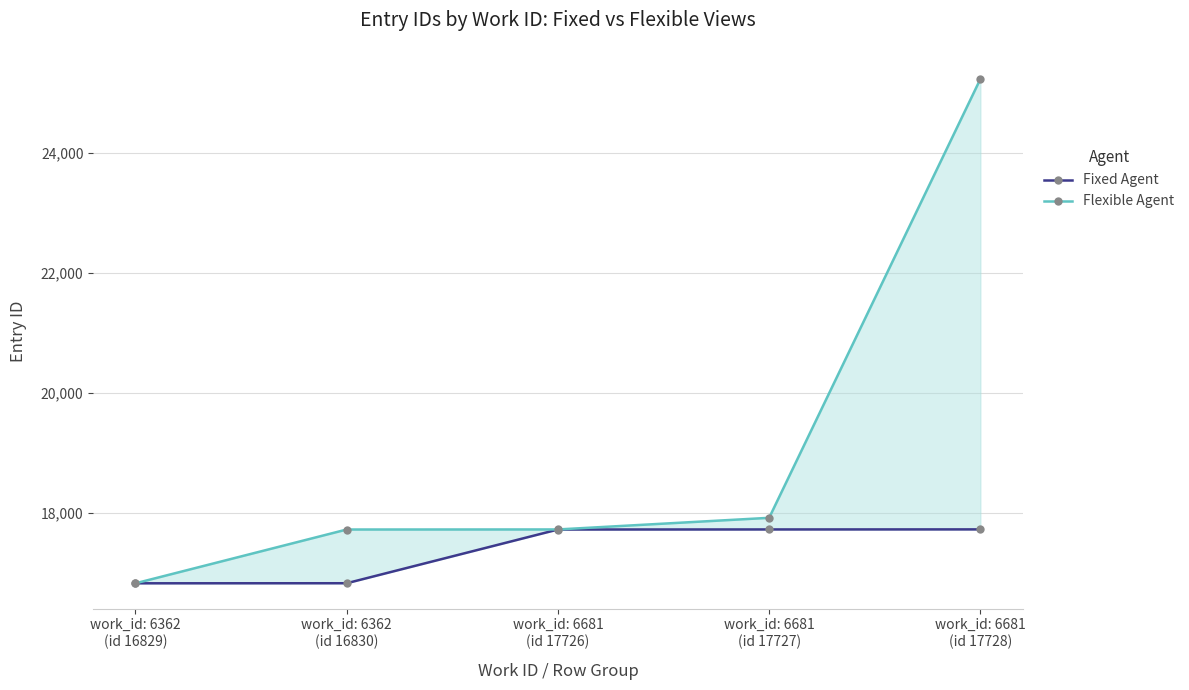

Rank the series at work_id: 6681
(id 17728) from lowest to highest value.

Fixed Agent, Flexible Agent